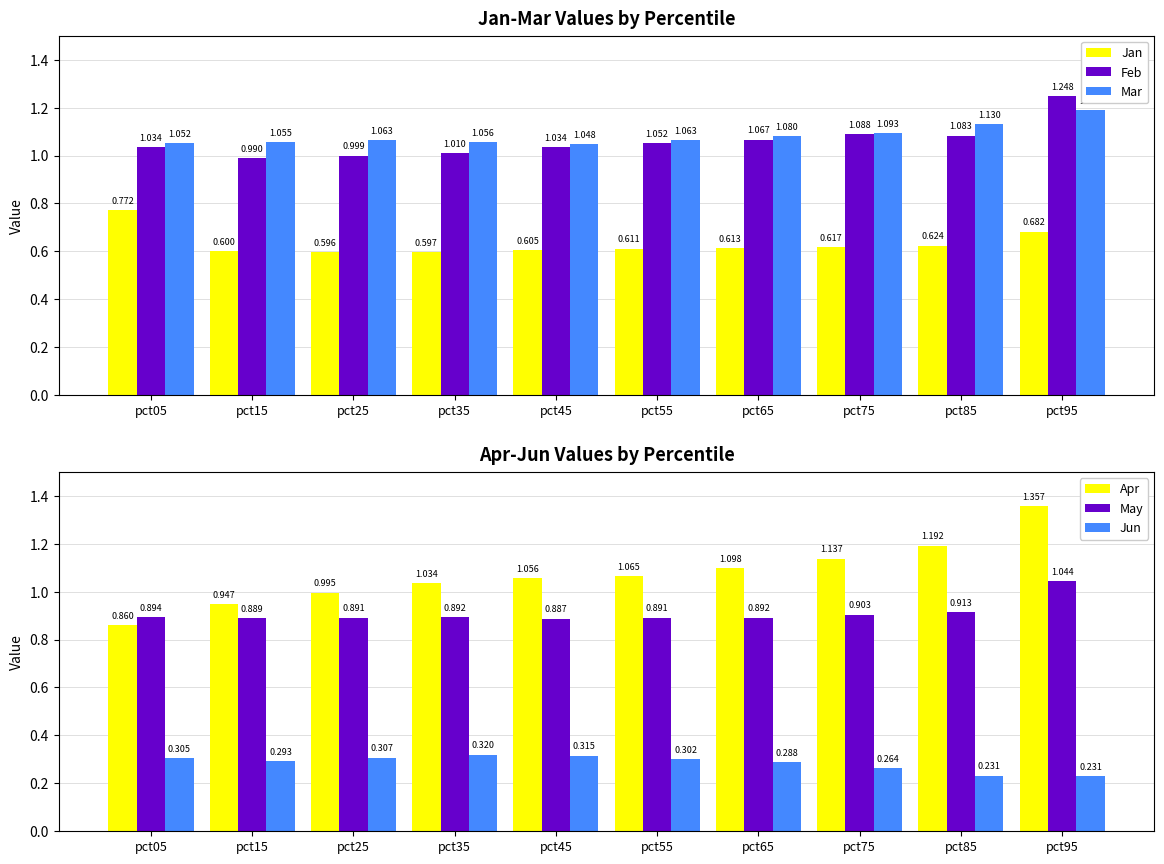

True or false: Feb has a value of 1.1 at pct85.

True